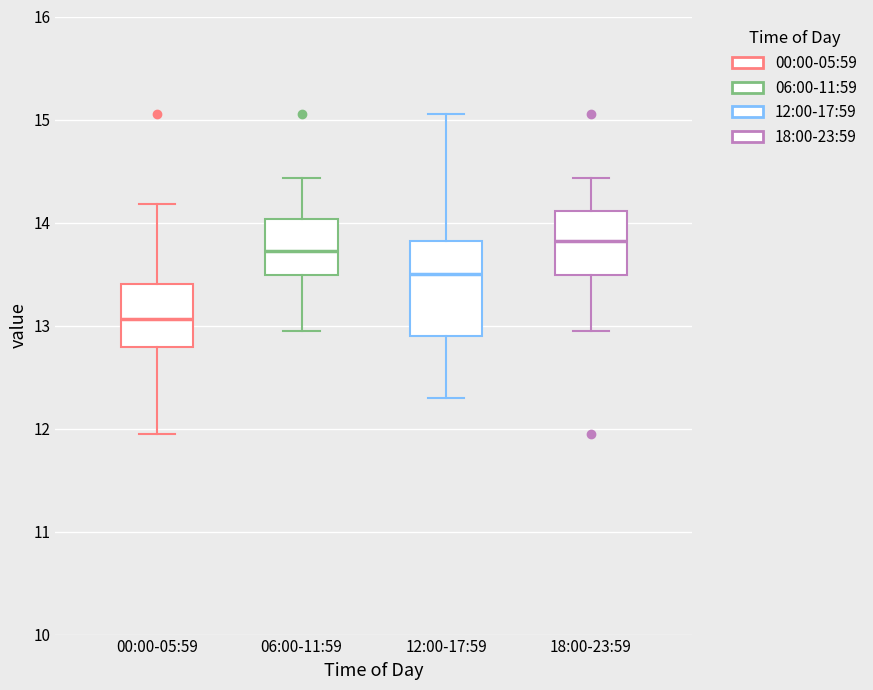

Reading left to right, read every box against the y-axis: the position of its median line, the range the box covers, and the ends of its whiskers. The values are not printed on the chart, so give them approximately, as read against the axis.

00:00-05:59: median 13.1, box 12.8 to 13.4, whiskers 12.0 to 14.2
06:00-11:59: median 13.7, box 13.5 to 14.0, whiskers 13.0 to 14.4
12:00-17:59: median 13.5, box 12.9 to 13.8, whiskers 12.3 to 15.1
18:00-23:59: median 13.8, box 13.5 to 14.1, whiskers 13.0 to 14.4